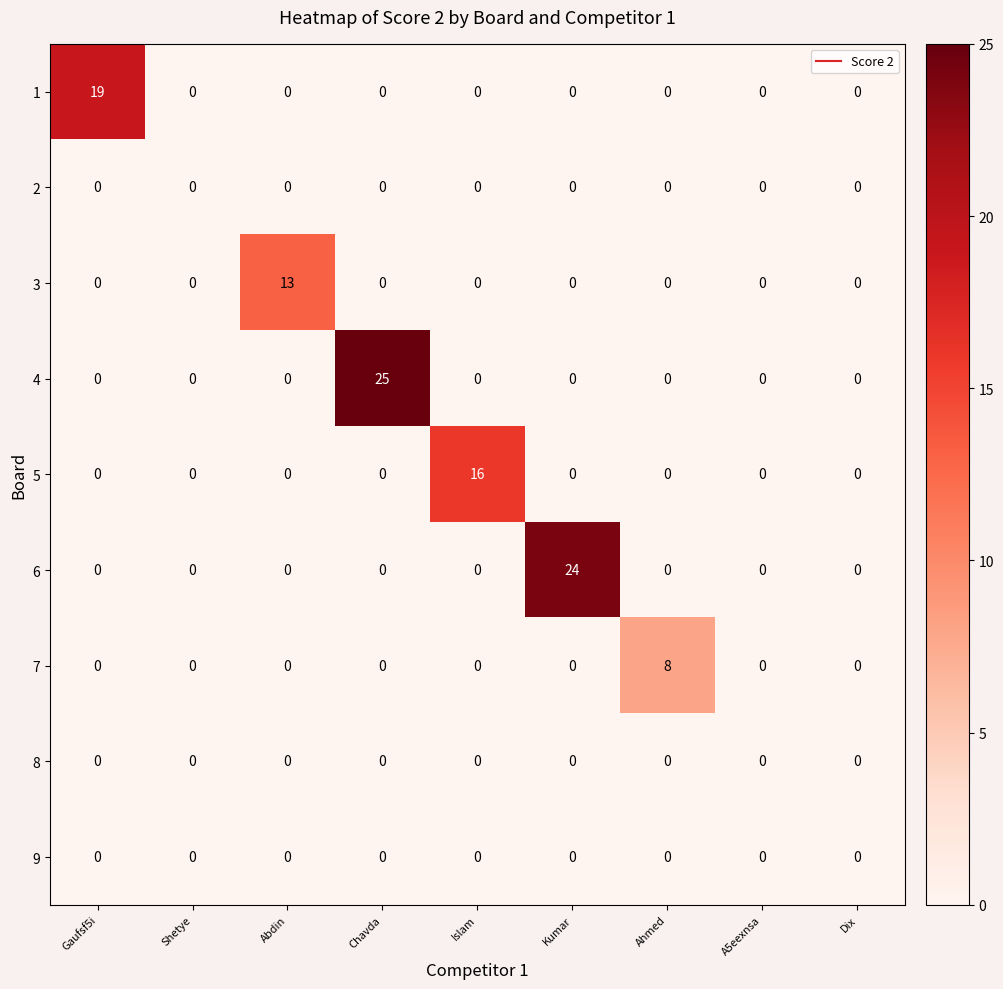

Is it true that 8 equals 0 at Dix?

True